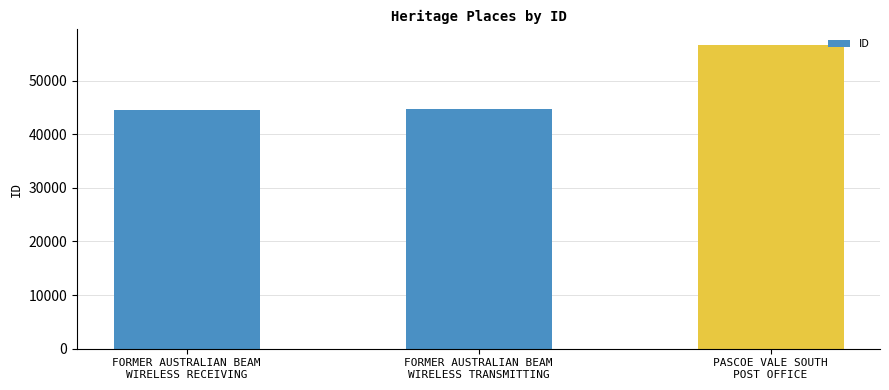

What is the difference between the values at PASCOE VALE SOUTH
POST OFFICE and FORMER AUSTRALIAN BEAM
WIRELESS TRANSMITTING?

12012